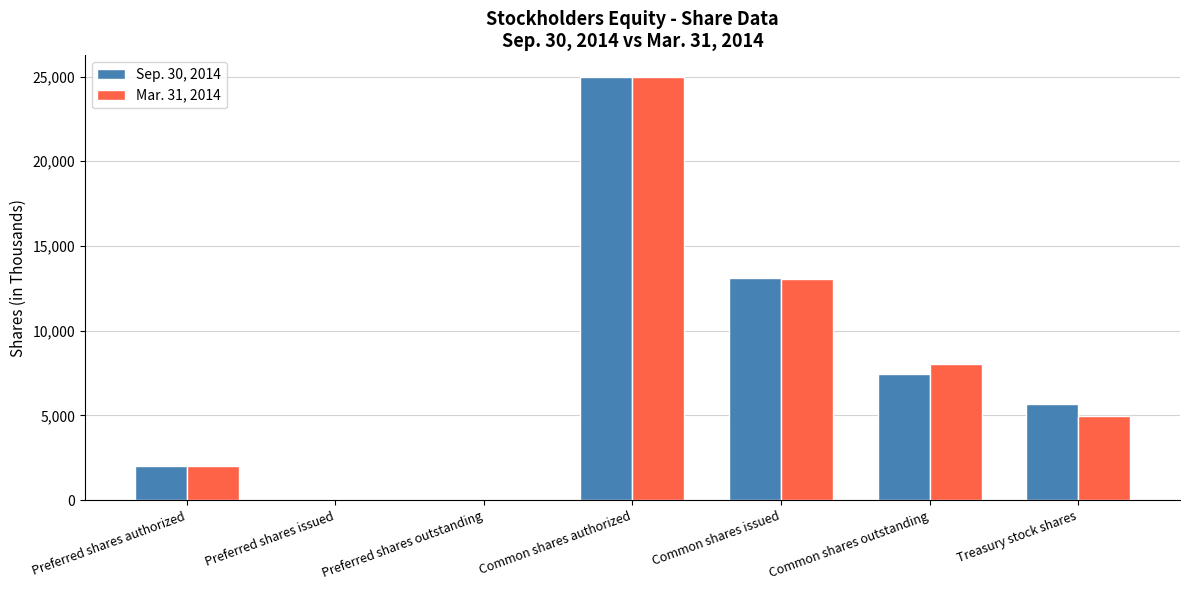

What is the total value across all series at Common shares outstanding?

15473